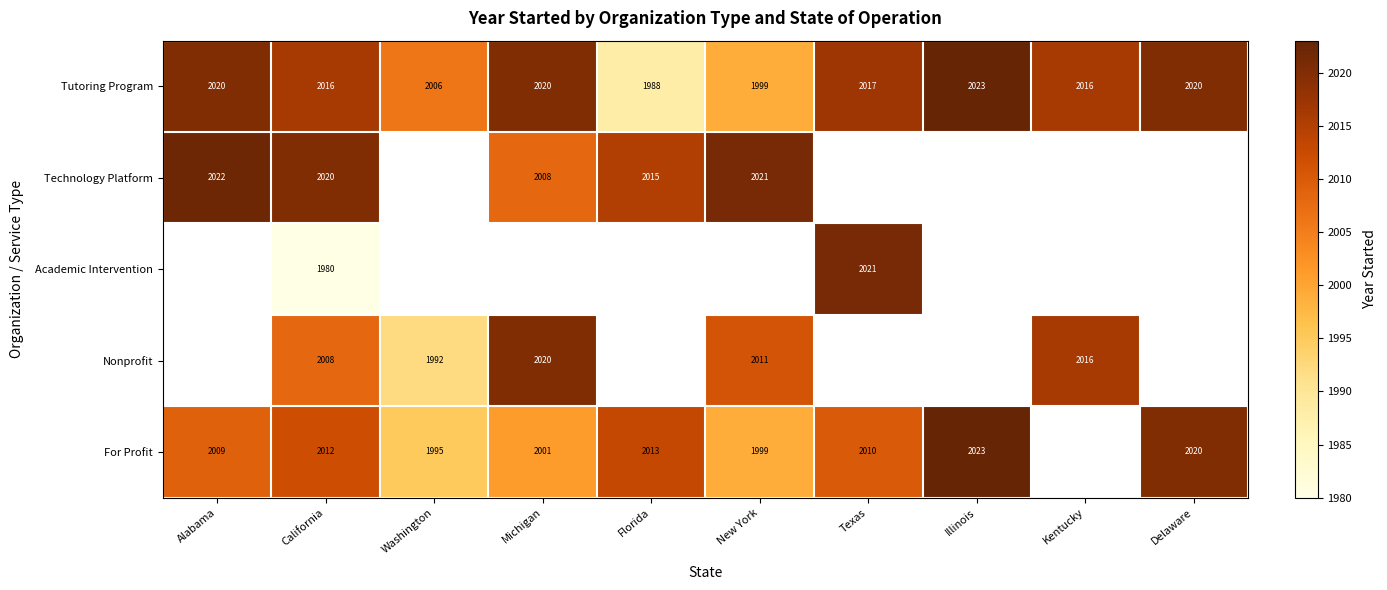

Count the number of data series in this chart.

5